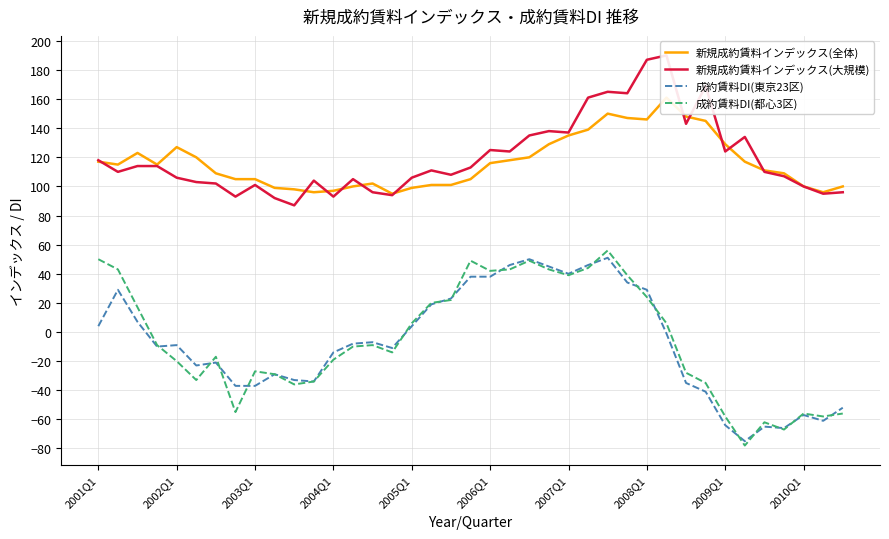

The 新規成約賃料インデックス(全体) series shows 53 at 2006Q1. True or false?

False